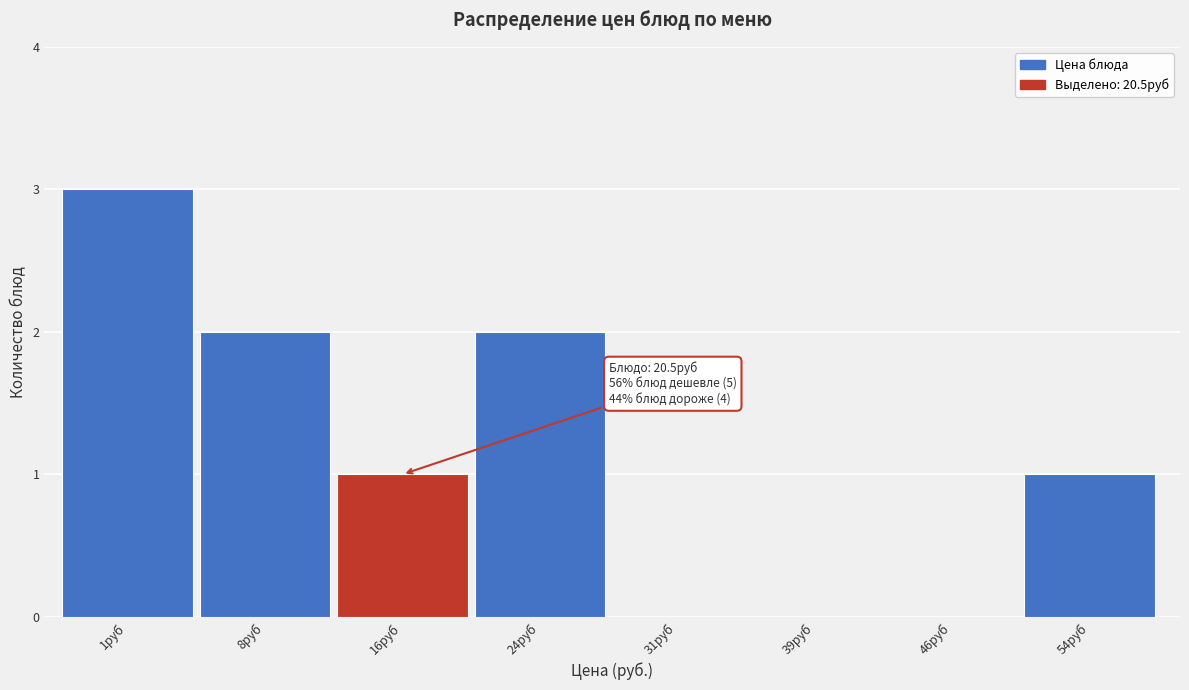

Reading left to right, extract all data points from this chart.

1руб=3	8руб=2	16руб=1	24руб=2	31руб=0	39руб=0	46руб=0	54руб=1